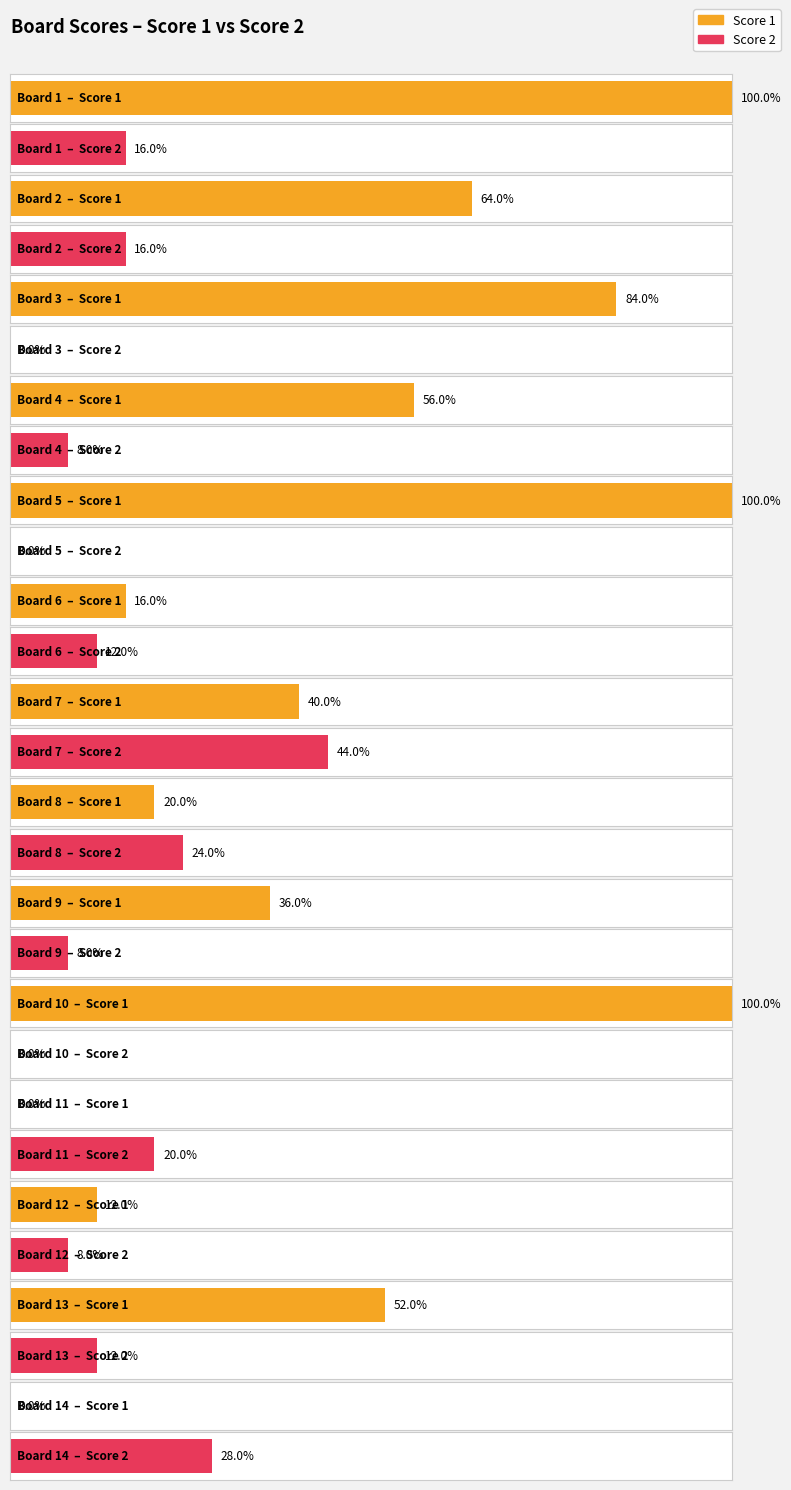

List the labels in order of Score 1 value, smallest first.

11, 14, 12, 6, 8, 9, 7, 13, 4, 2, 3, 1, 5, 10